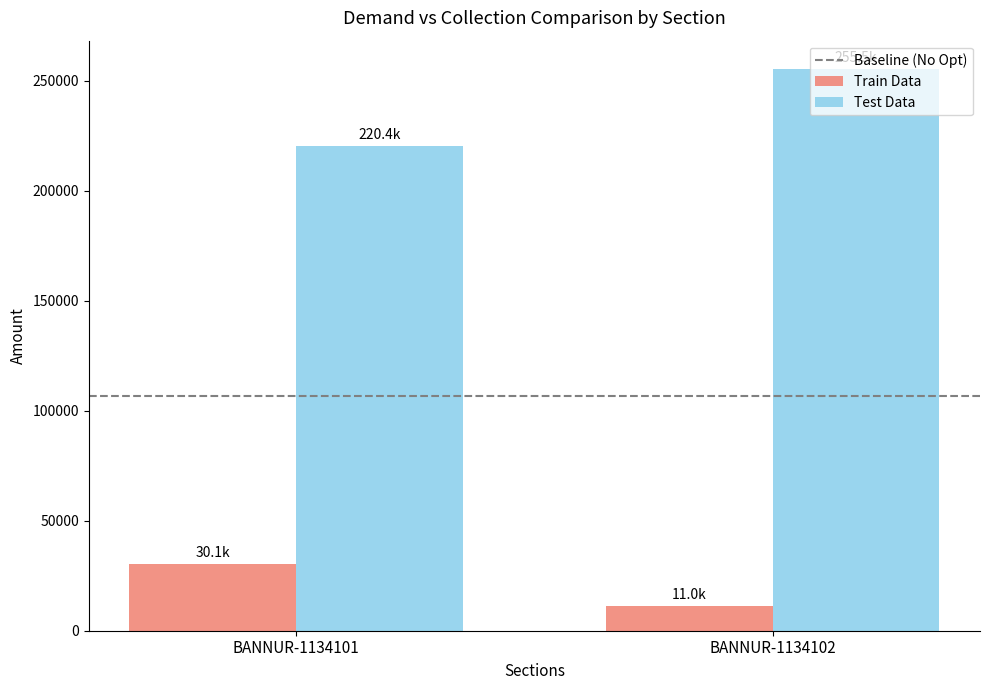

What is the sum of the Train Data values at BANNUR-1134102 and BANNUR-1134101?

41197